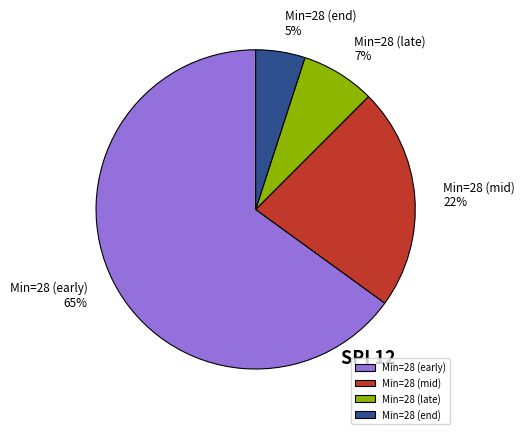

The Min=28 (late) slice represents 7% of the pie. True or false?

True